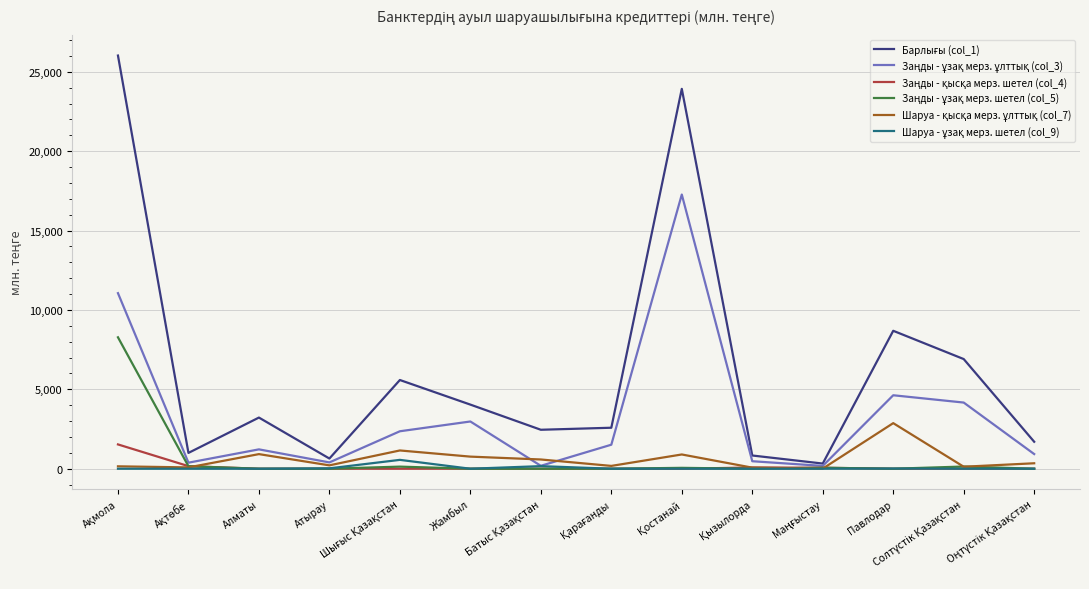

What is the maximum value shown in the chart?

26027.8